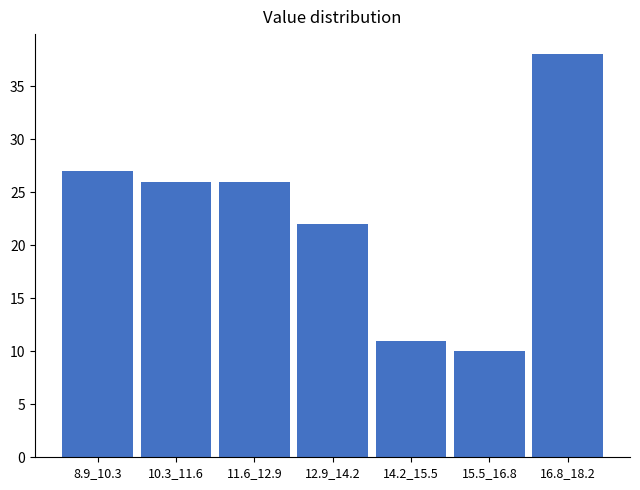

Reading left to right, extract all data points from this chart.

8.9_10.3=27	10.3_11.6=26	11.6_12.9=26	12.9_14.2=22	14.2_15.5=11	15.5_16.8=10	16.8_18.2=38